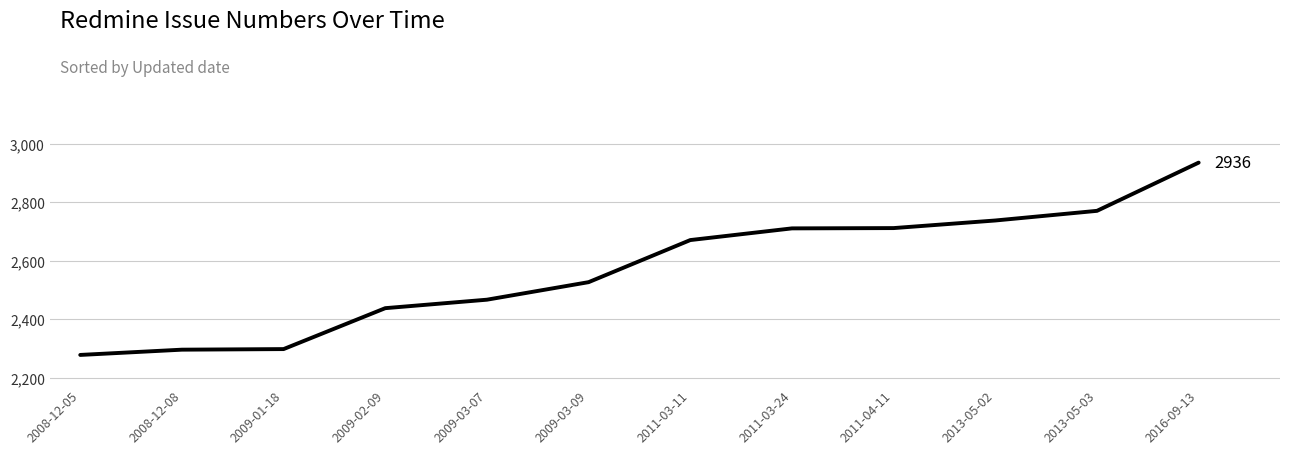

Between 2013-05-02 and 2011-04-11, which is larger?

2013-05-02